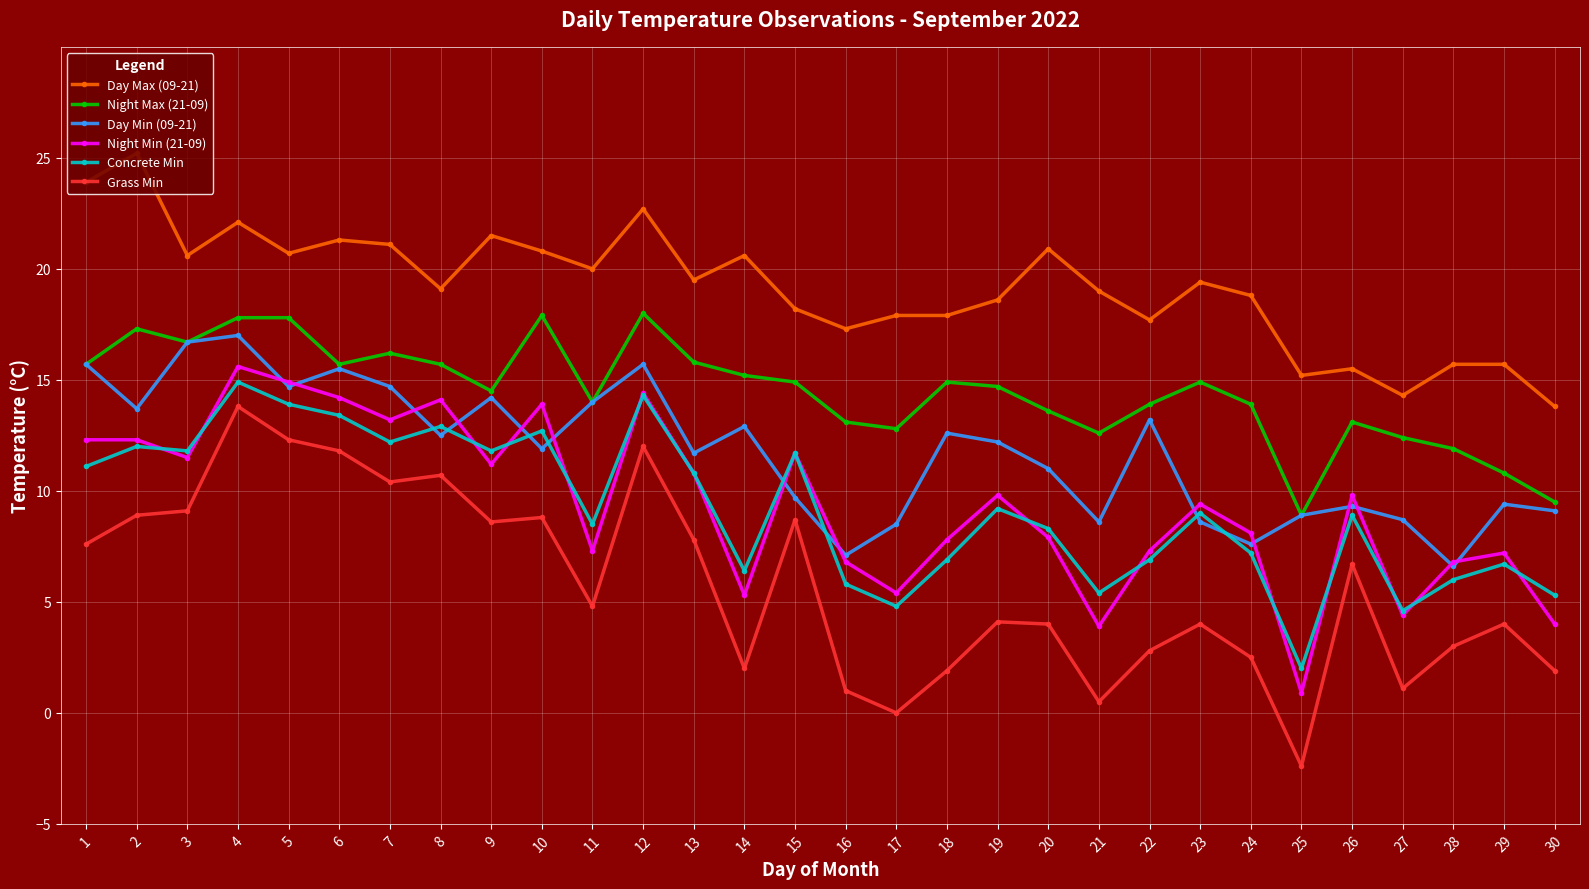

Which label corresponds to the smallest value in the chart?

25